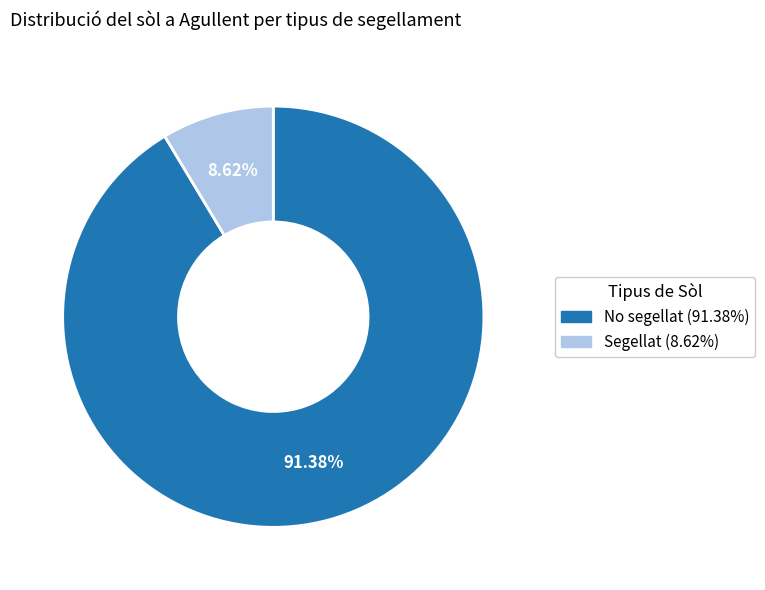

Count the number of slices in the pie.

2